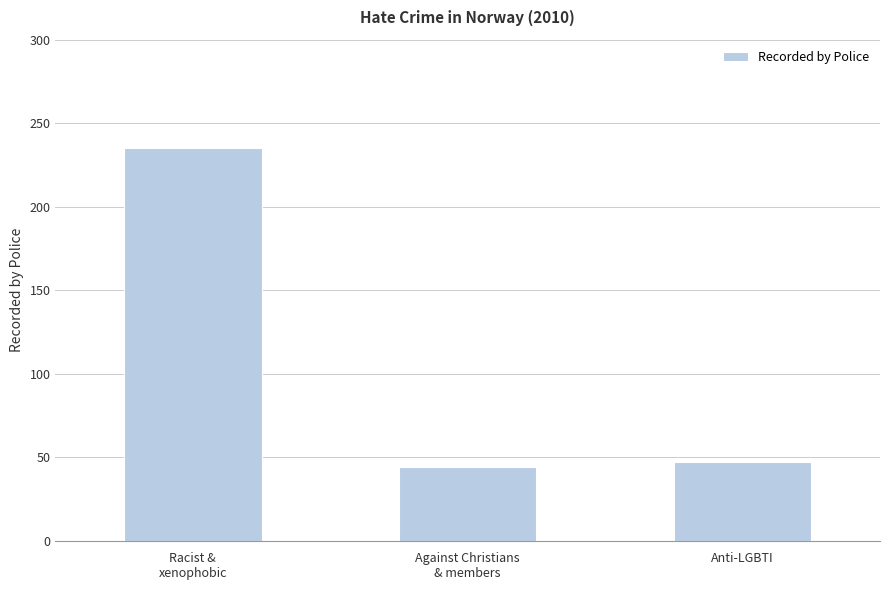

How many distinct data groups are displayed?

1